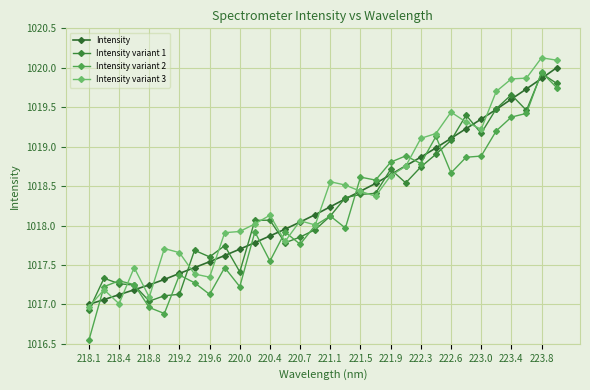

What is the sum of all Intensity variant 3 values?

32588.8